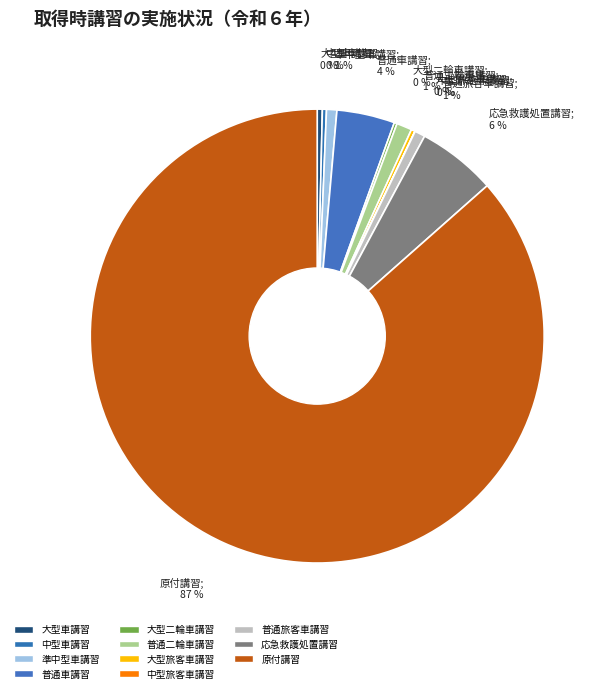

What is the majority slice?

原付講習